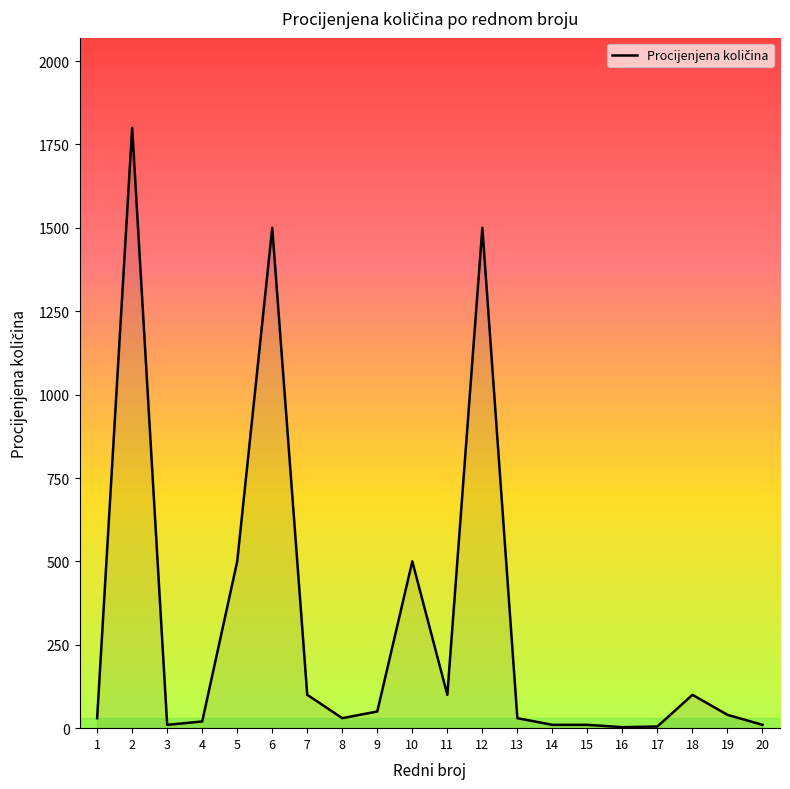

What is the greatest value displayed?

1800